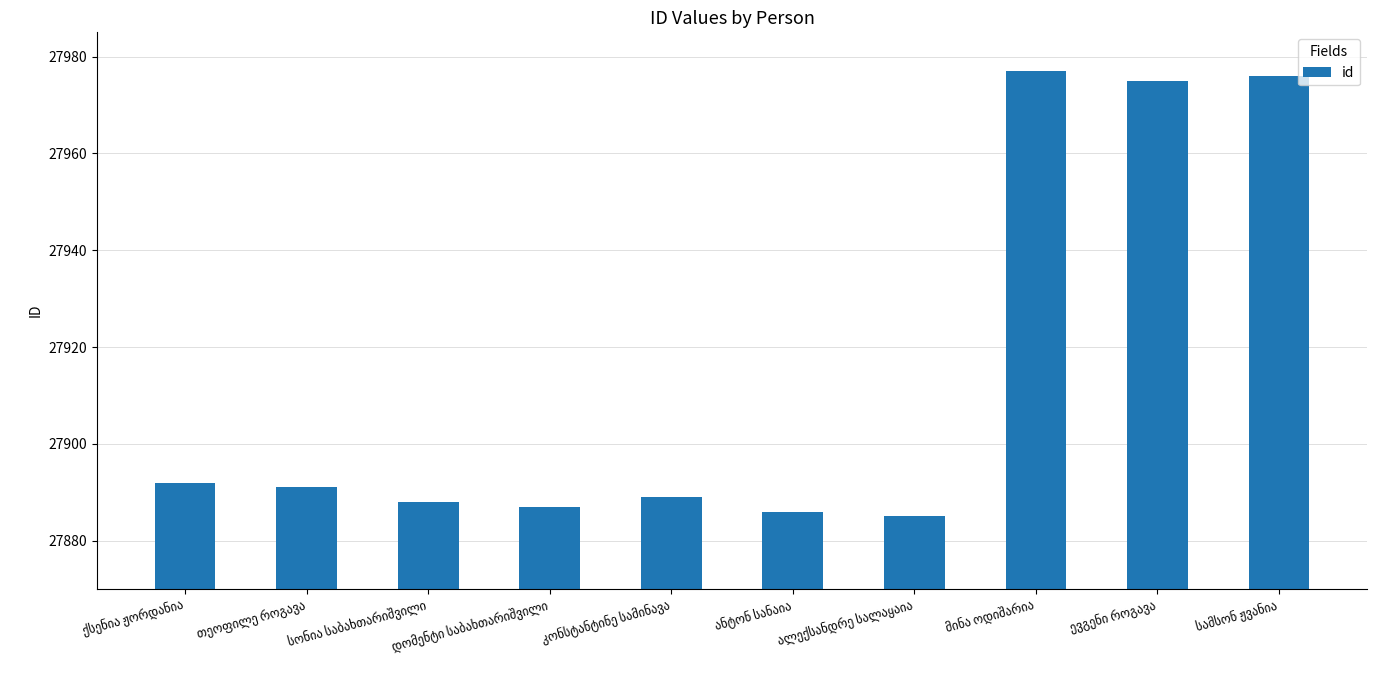

What is the minimum value shown in the chart?

27885